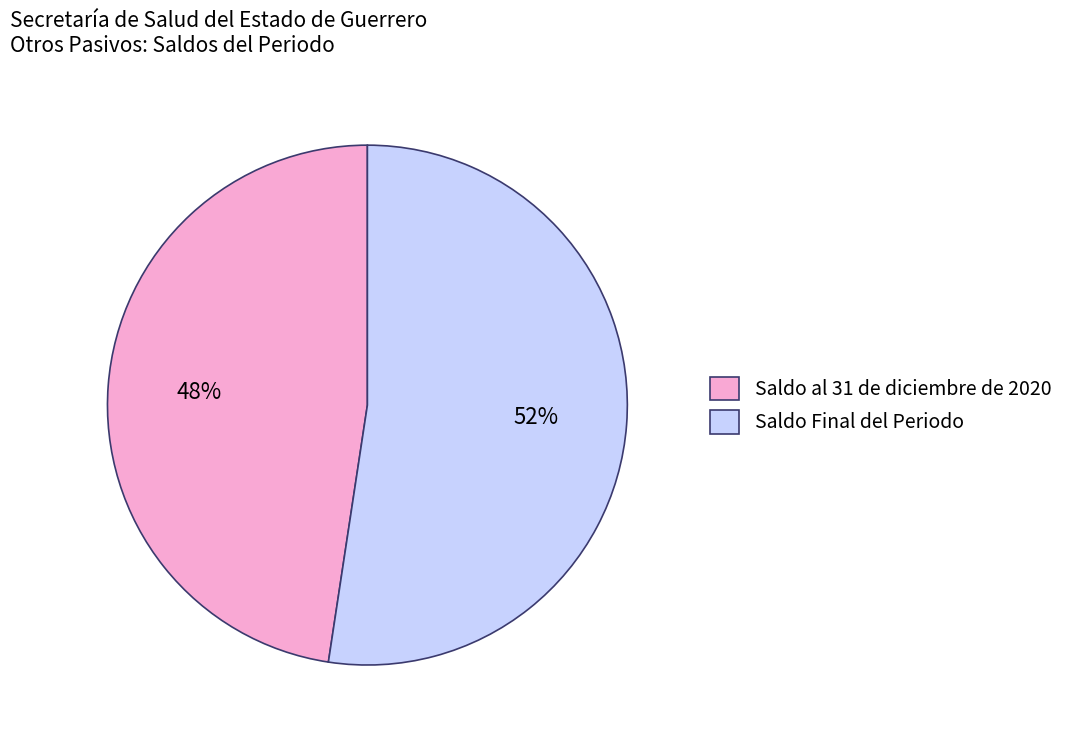

Does Saldo Final del Periodo represent more than half of the total?

Yes